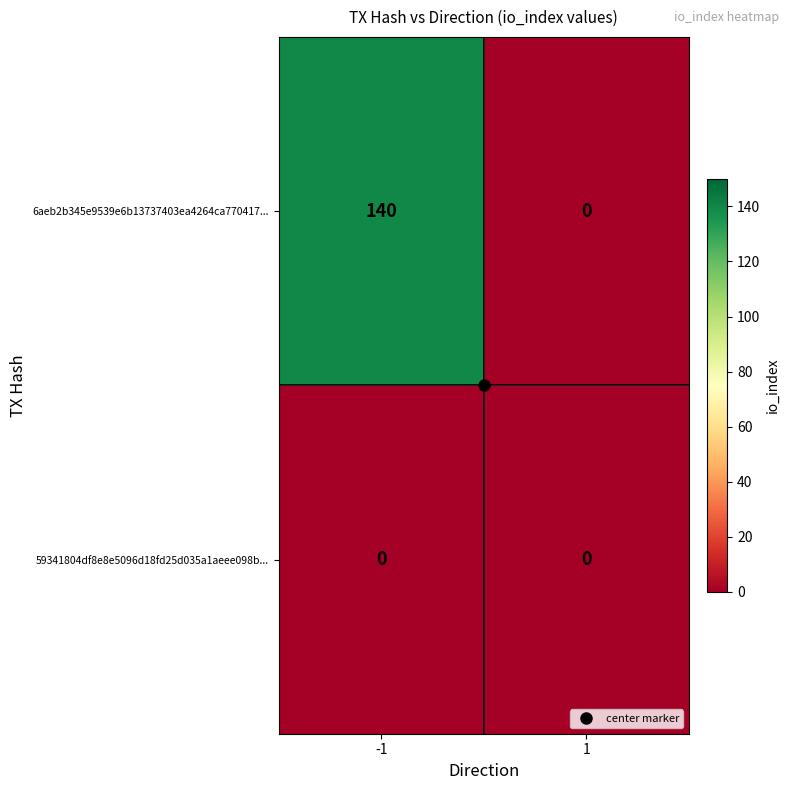

List the series in order of their peak value, highest first.

6aeb2b345e9539e6b13737403ea4264ca770417..., 59341804df8e8e5096d18fd25d035a1aeee098b...